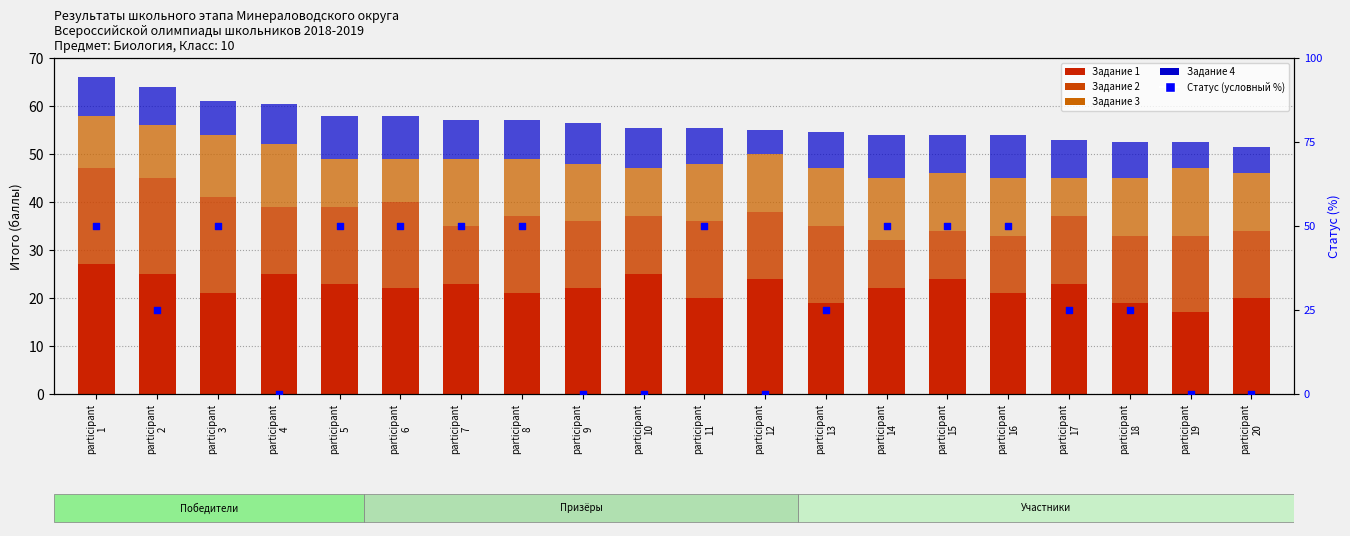

At how many categories does at least one series exceed 4?

20